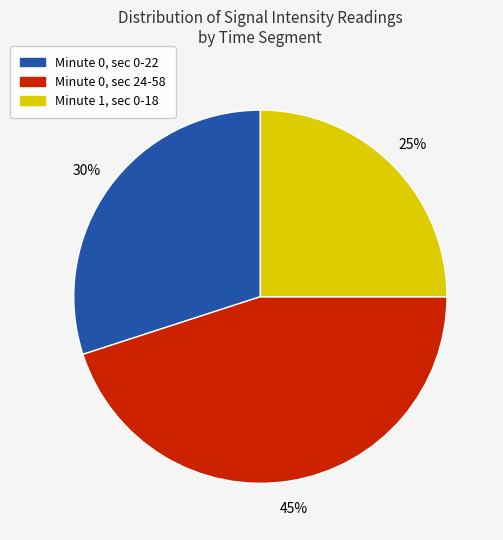

Does any single category account for the majority?

No